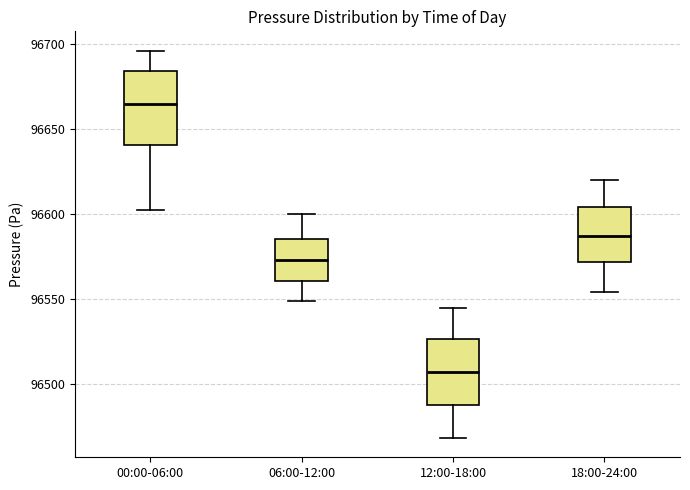

Reading left to right, transcribe this box plot: for each box, give where its median line is, the range the box spans, and where its two whiskers end, as read against the y-axis. The values are not printed on the chart, so give them approximately, as read against the axis.

00:00-06:00: median 96665, box 96640 to 96685, whiskers 96605 to 96695
06:00-12:00: median 96575, box 96560 to 96585, whiskers 96550 to 96600
12:00-18:00: median 96505, box 96490 to 96525, whiskers 96470 to 96545
18:00-24:00: median 96585, box 96570 to 96605, whiskers 96555 to 96620